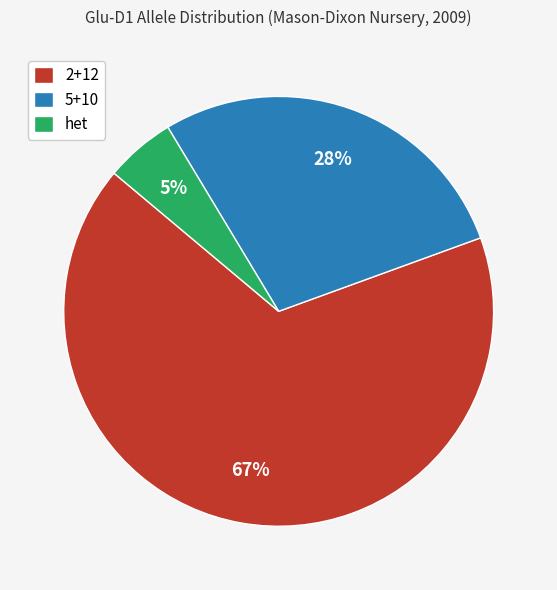

To the nearest percent, what portion does het represent?

5%